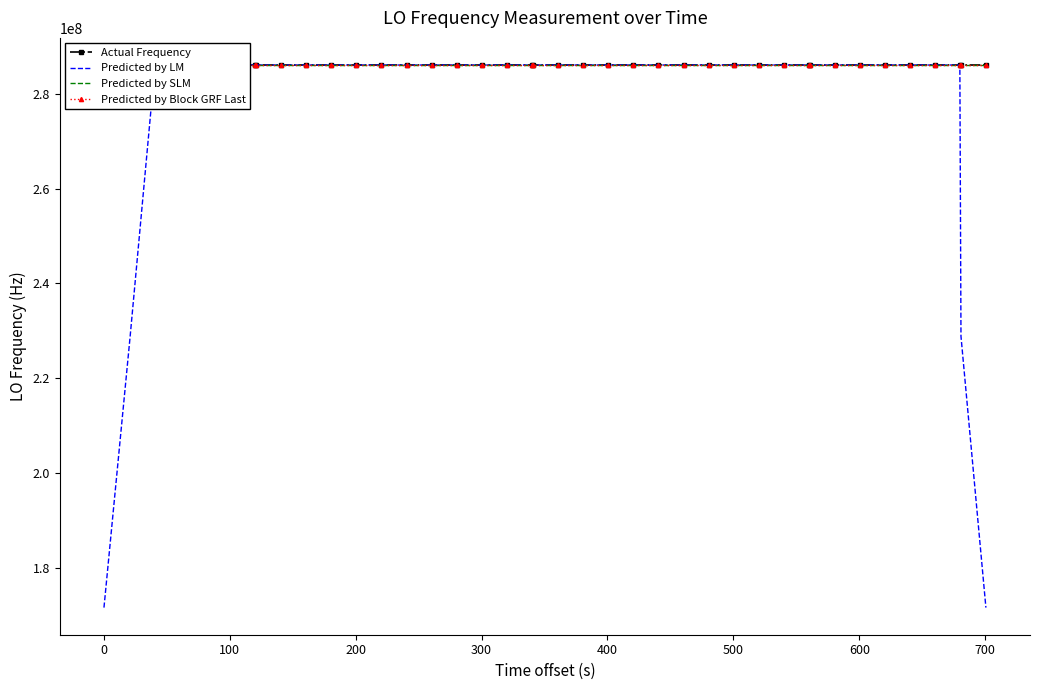

Which series has the widest spread of values?

Predicted by LM